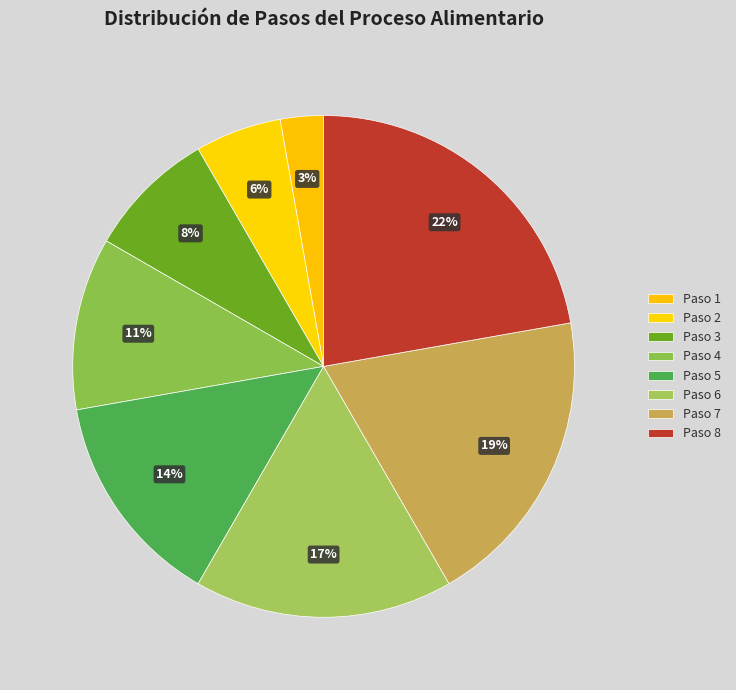

Which category has the smallest portion of the pie?

Paso 1